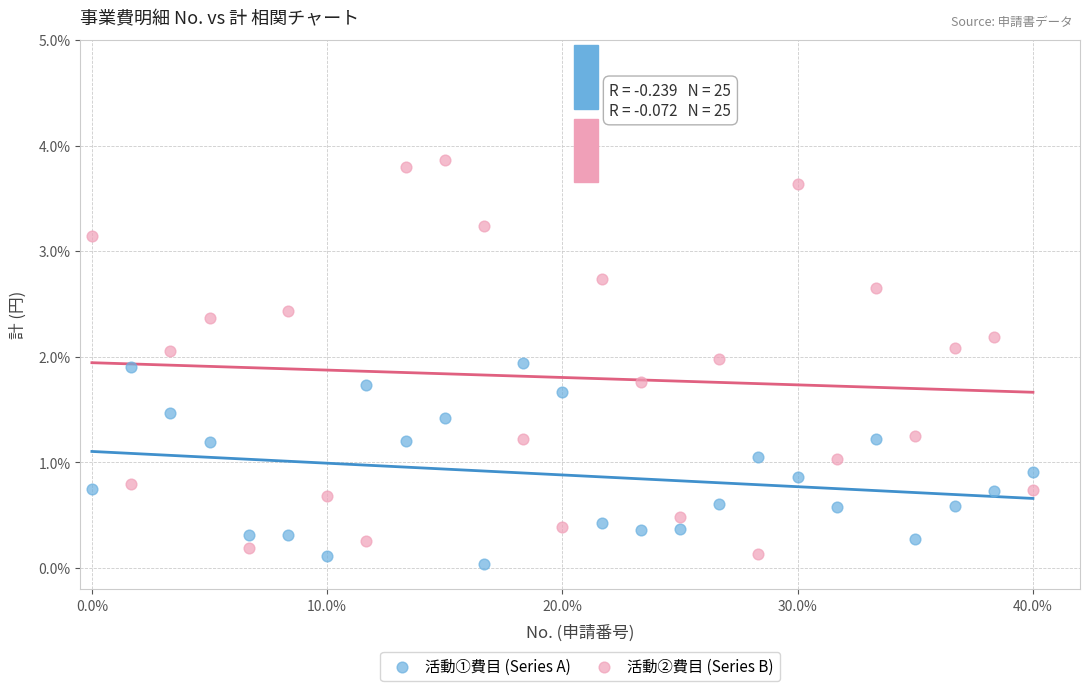

What are all the series names shown in the legend?

活動①費目 (Series A), 活動②費目 (Series B)